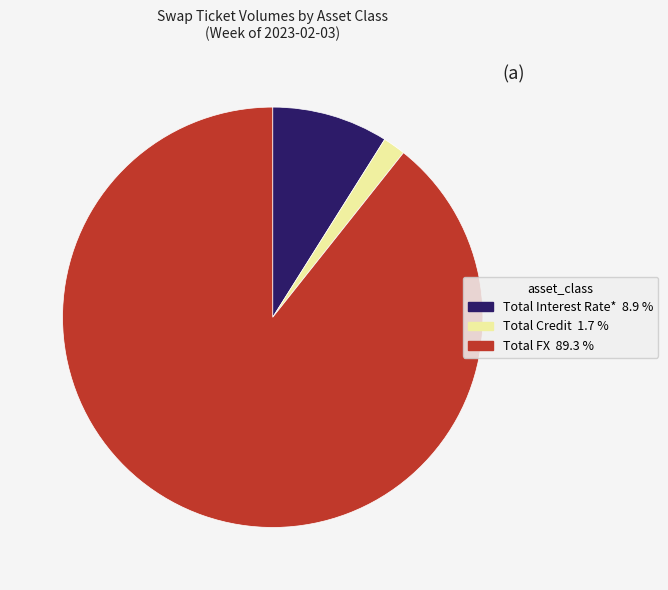

Which category has the biggest portion of the pie?

Total FX